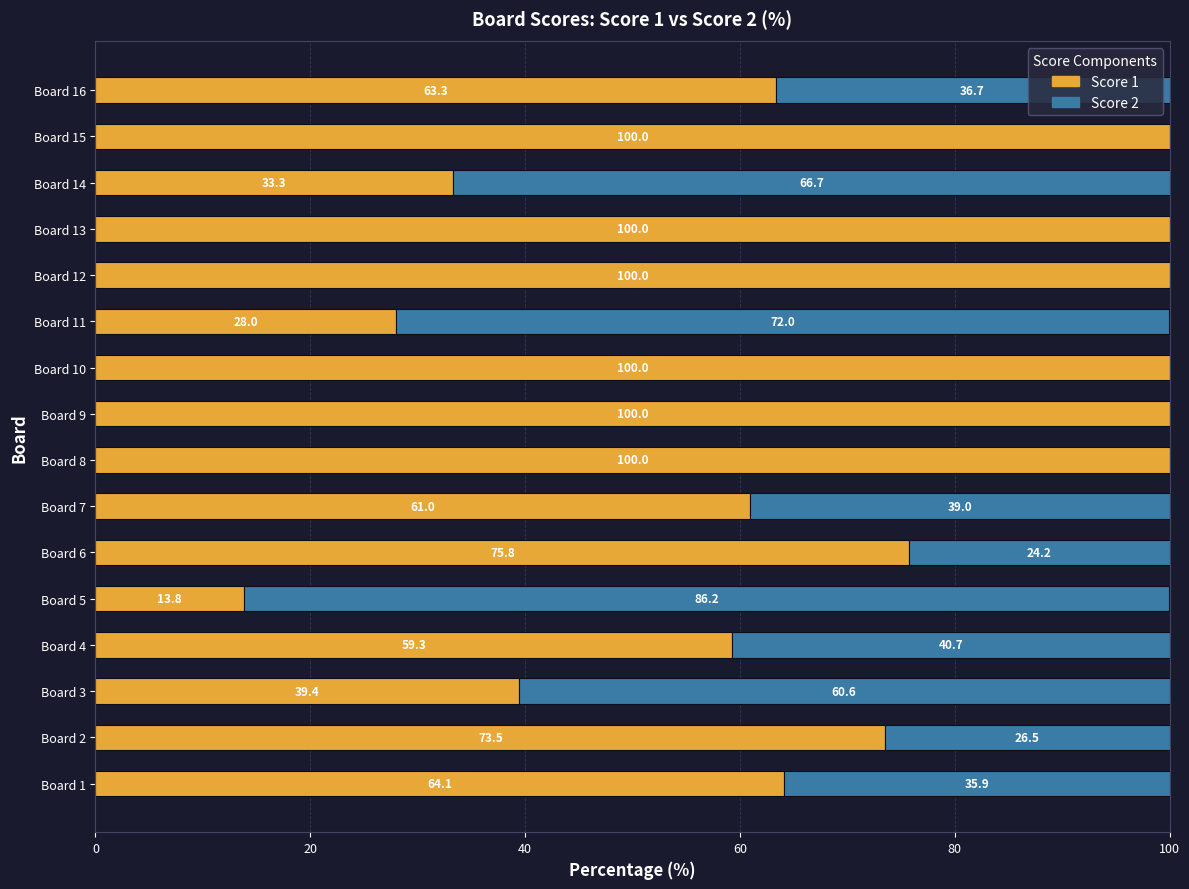

What is the sum of the Score 1 values at Board 7 and Board 5?

74.8